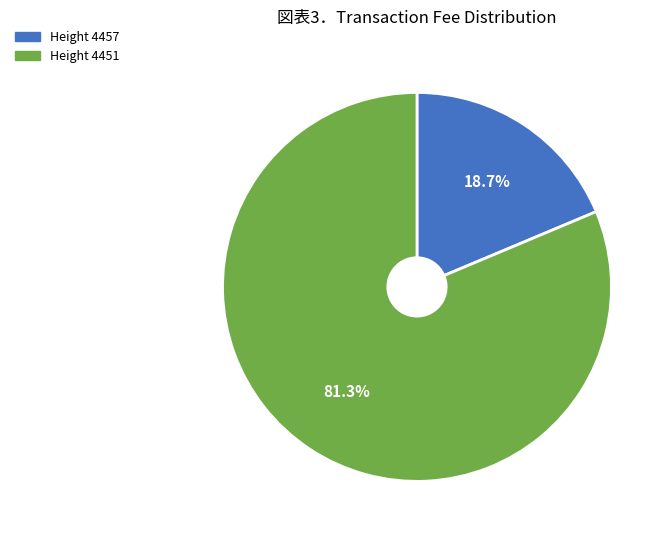

Does any single category account for the majority?

Yes